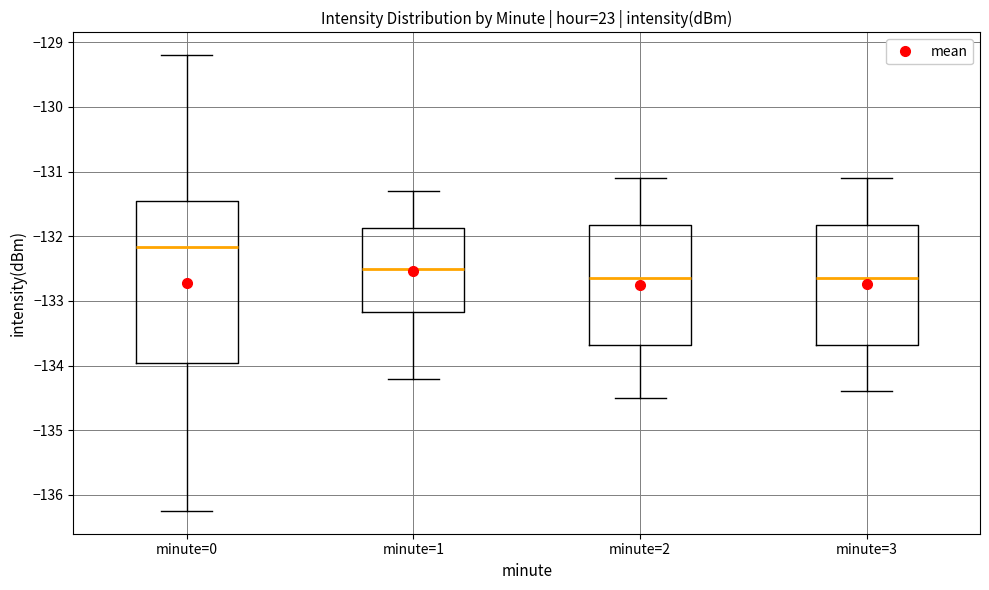

Reading left to right, read every box against the y-axis: the position of its median line, the range the box covers, and the ends of its whiskers. The values are not printed on the chart, so give them approximately, as read against the axis.

minute=0: median -132.2, box -134.0 to -131.5, whiskers -136.2 to -129.2
minute=1: median -132.5, box -133.2 to -131.9, whiskers -134.2 to -131.3
minute=2: median -132.6, box -133.7 to -131.8, whiskers -134.5 to -131.1
minute=3: median -132.6, box -133.7 to -131.8, whiskers -134.4 to -131.1